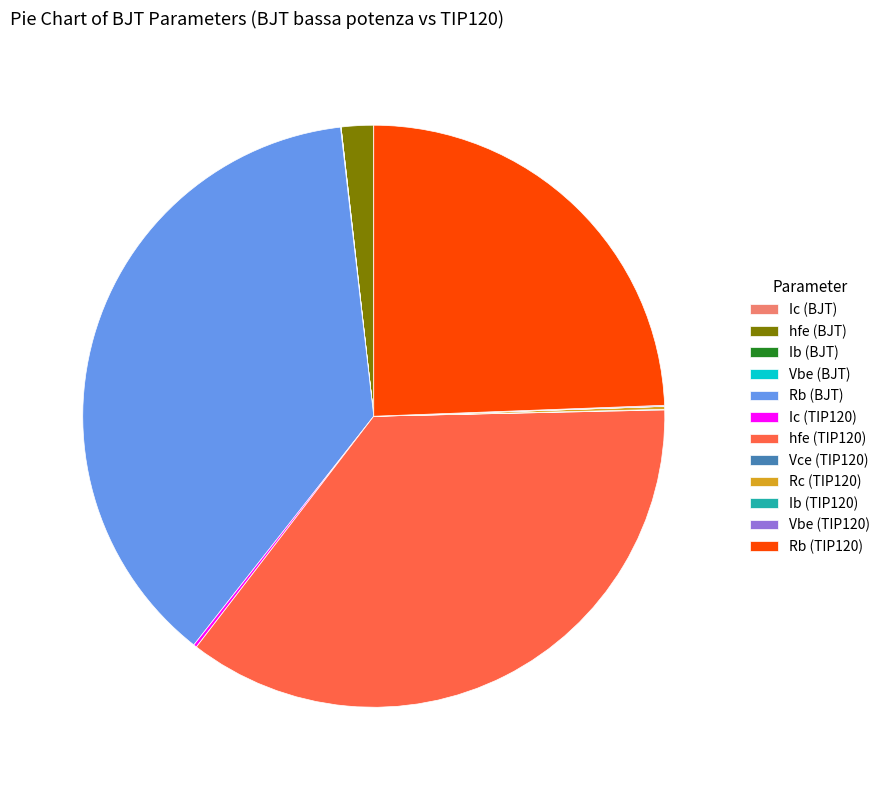

Is it true that hfe (TIP120) is 24% of the pie?

False